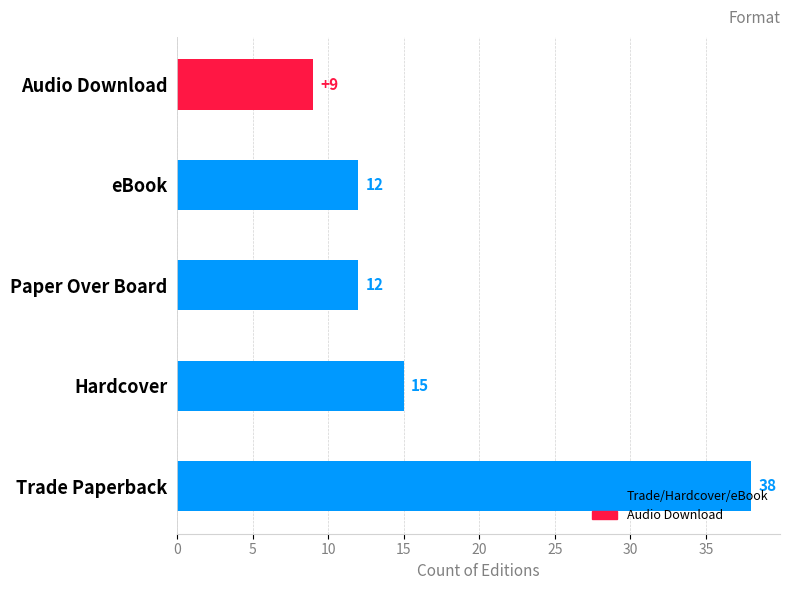

What is the average value?

17